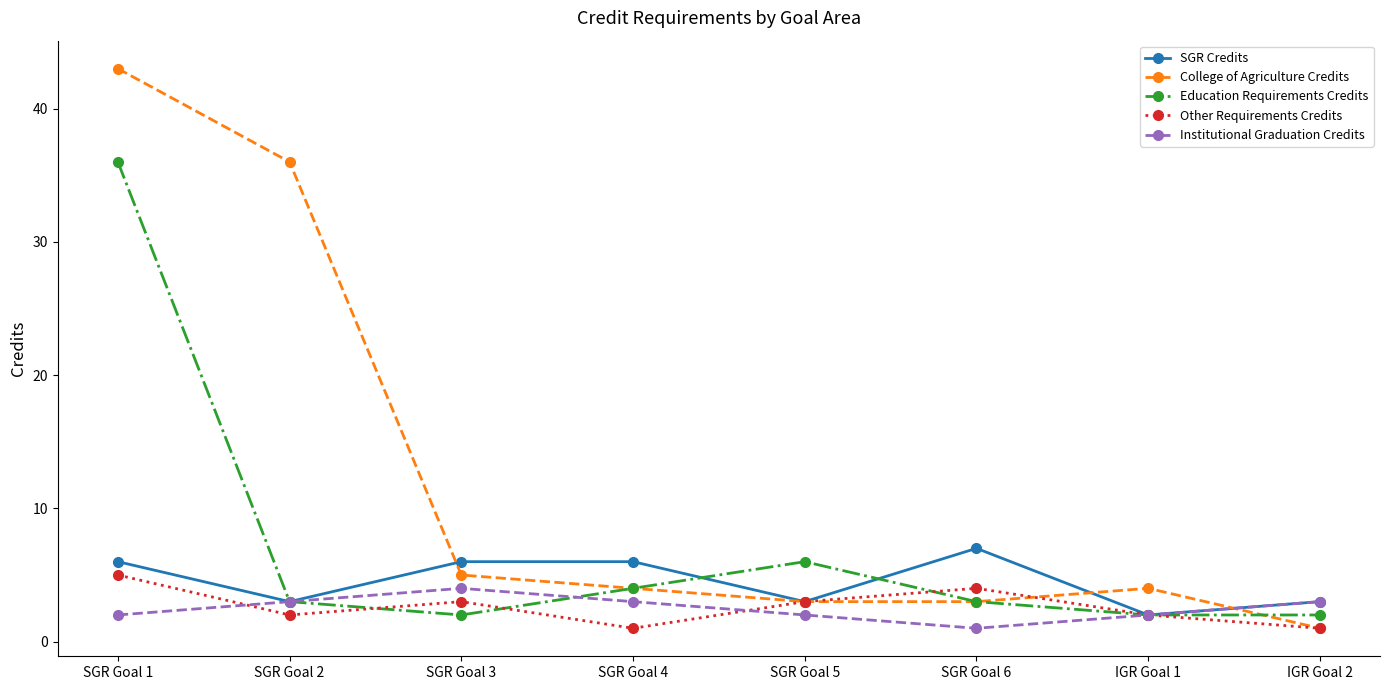

Which series has the largest range (max minus min)?

College of Agriculture Credits